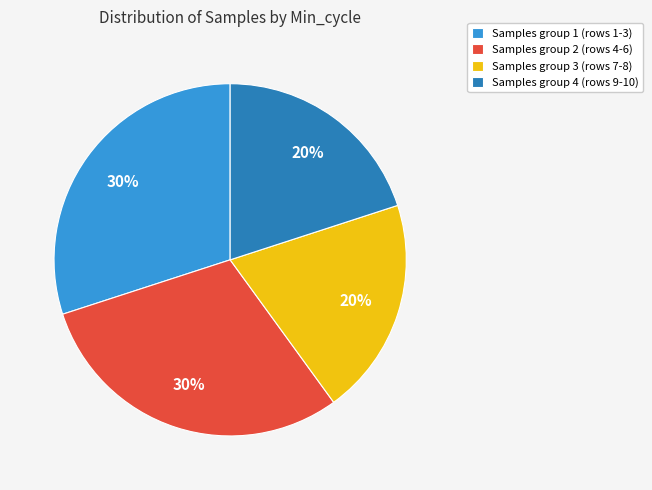

What percentage is the Samples group 2 (rows 4-6) slice, to the nearest percent?

30%